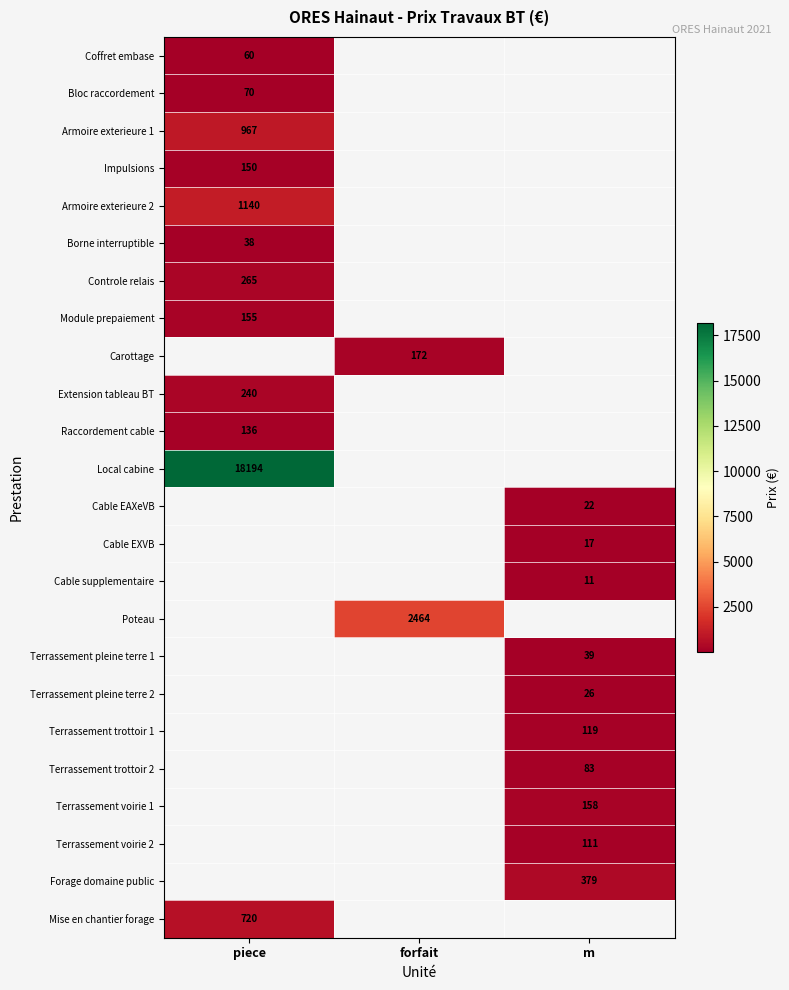

True or false: Module prepaiement has a value of 155 at piece.

True